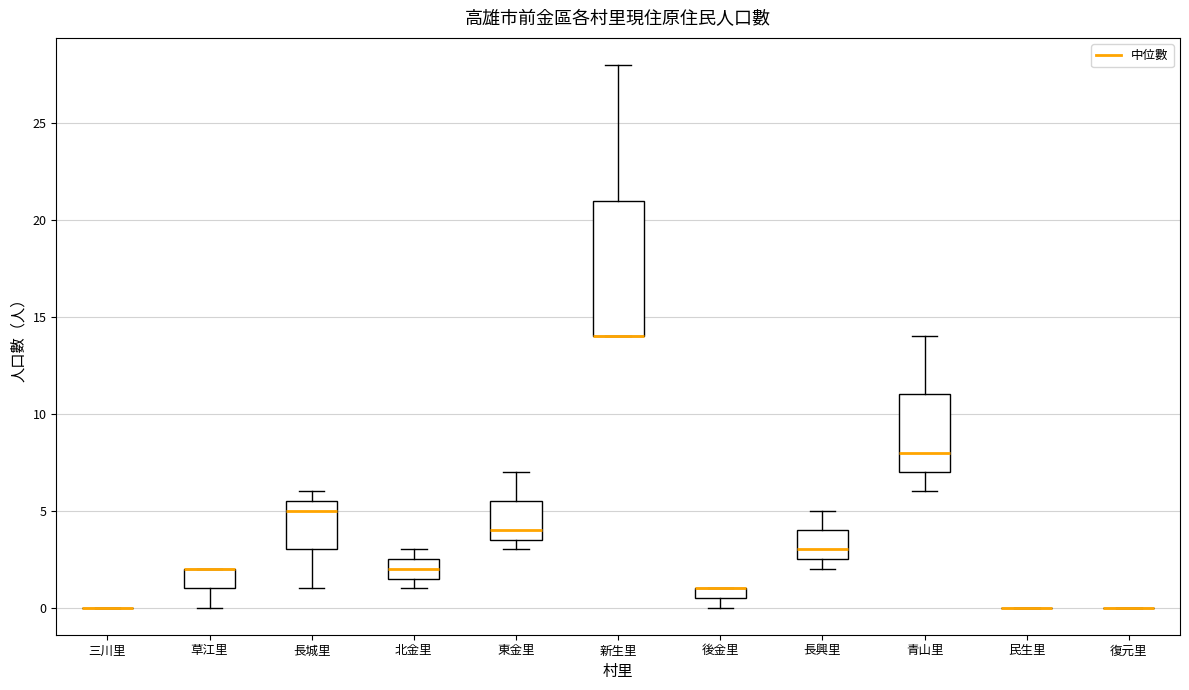

Comparing the boxes themselves (not the whiskers), which one is the tallest?

新生里